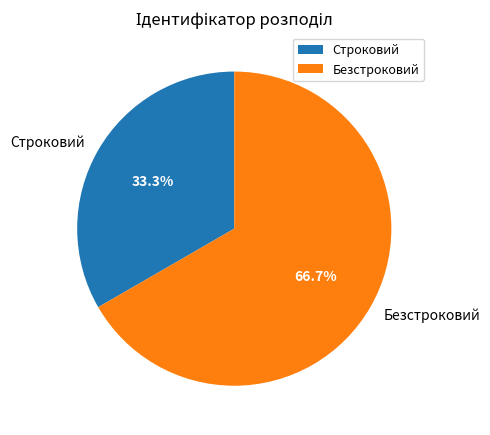

Approximately how many times larger is the value at Строковий compared to Безстроковий?

0.5